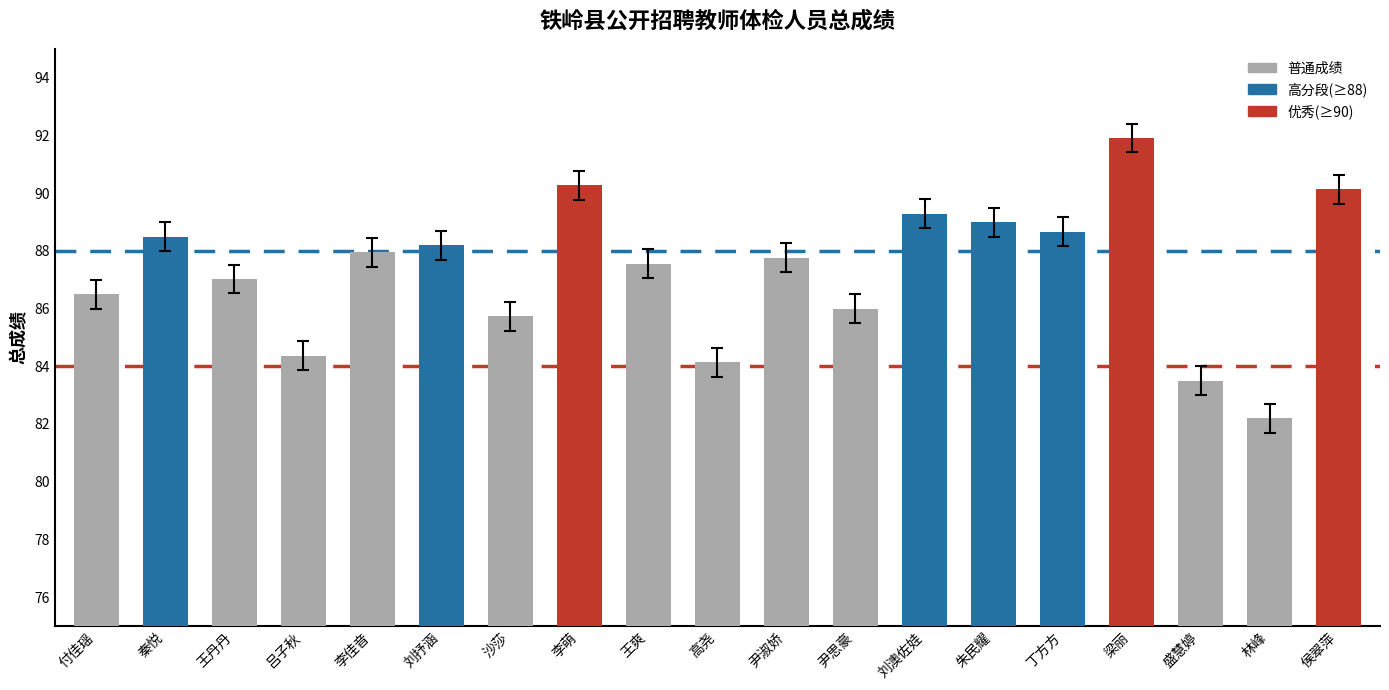

What is the difference between the maximum and minimum values?

9.7